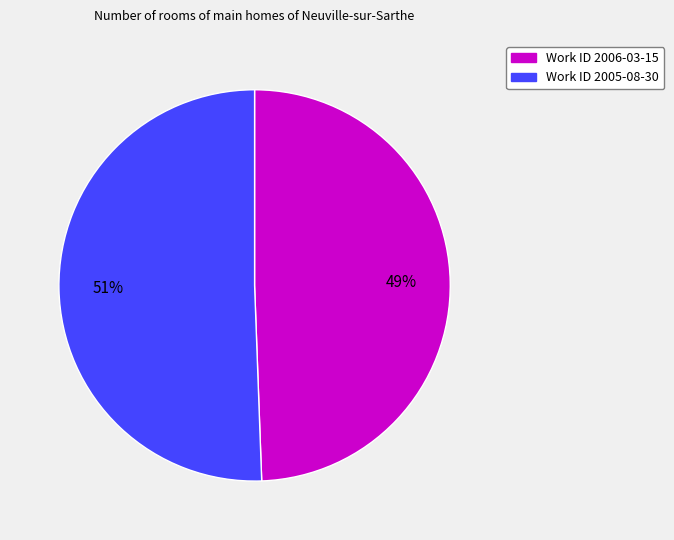

To the nearest percent, what is the average slice percentage?

50%